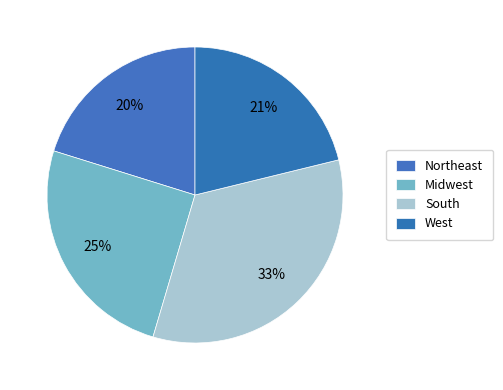

To the nearest percent, what portion does Northeast represent?

20%